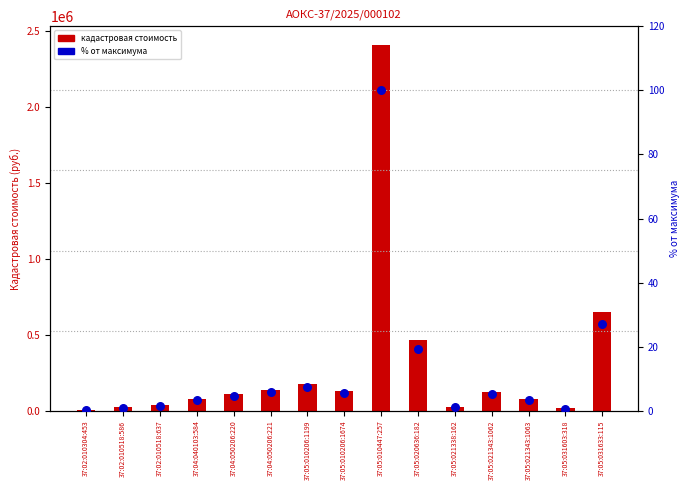

Which series has the largest total across all categories?

Кадастровая стоимость